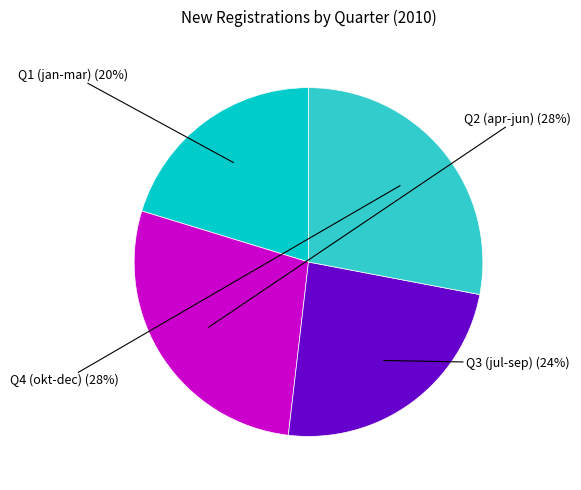

Is there any slice that represents more than half of the pie?

No